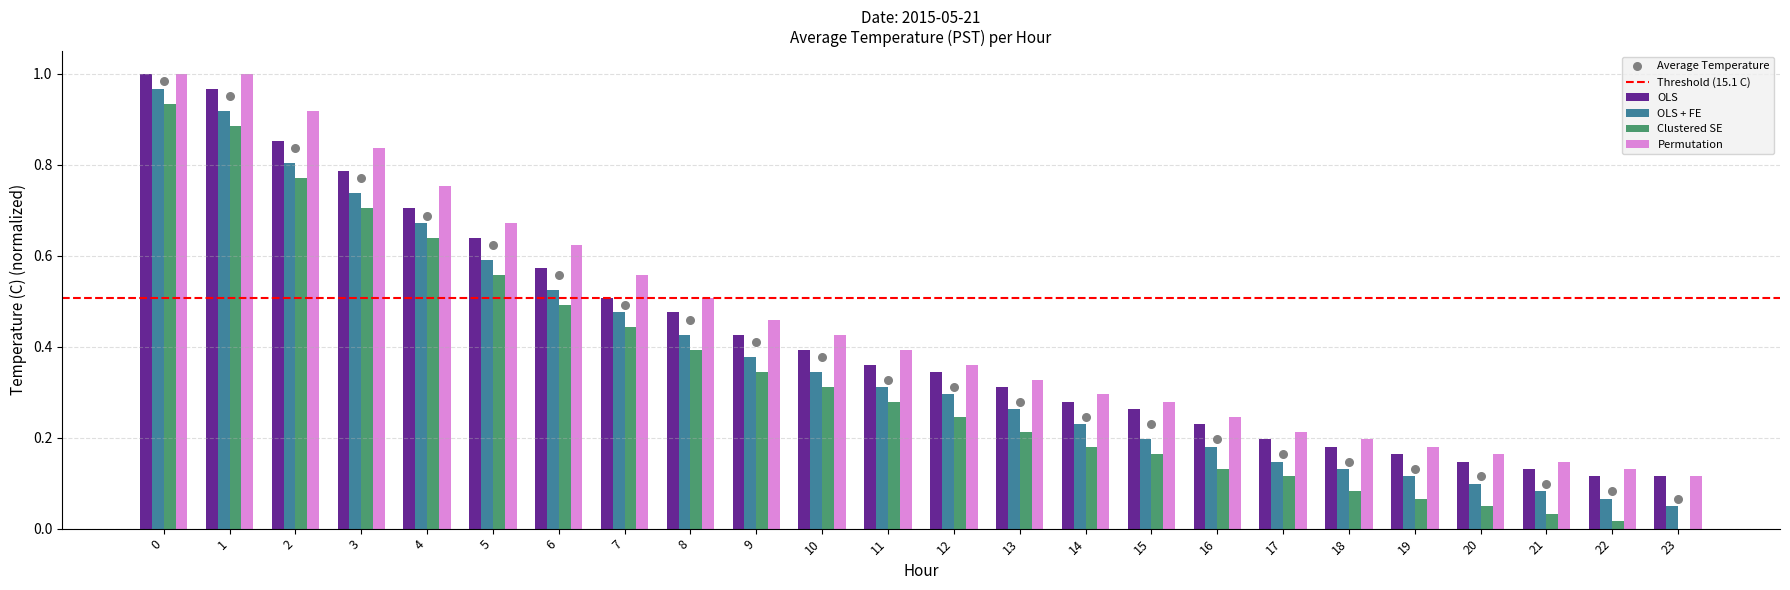

What is the total value across all series at 8?

1.8